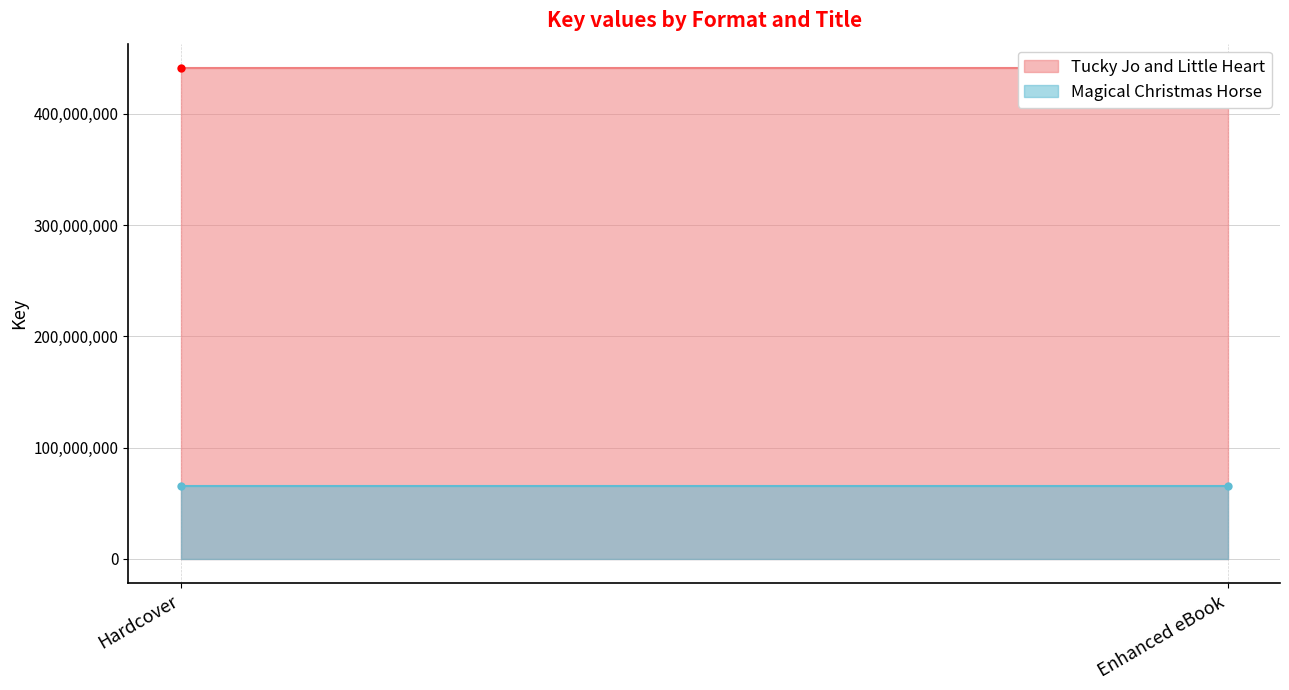

What is the maximum value for Magical Christmas Horse?

65158566